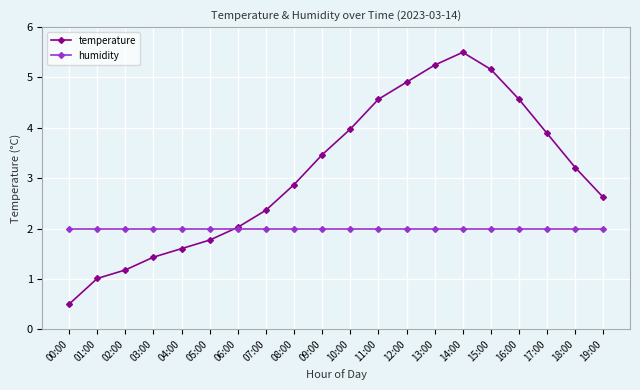

How many intersections are there between temperature and humidity?

1